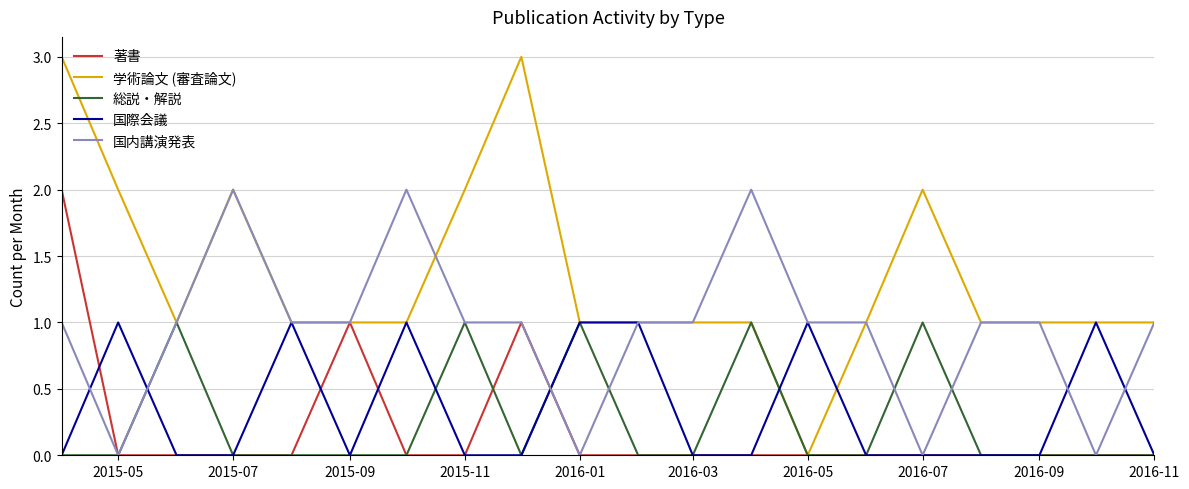

Which series has the largest range (max minus min)?

学術論文 (審査論文)